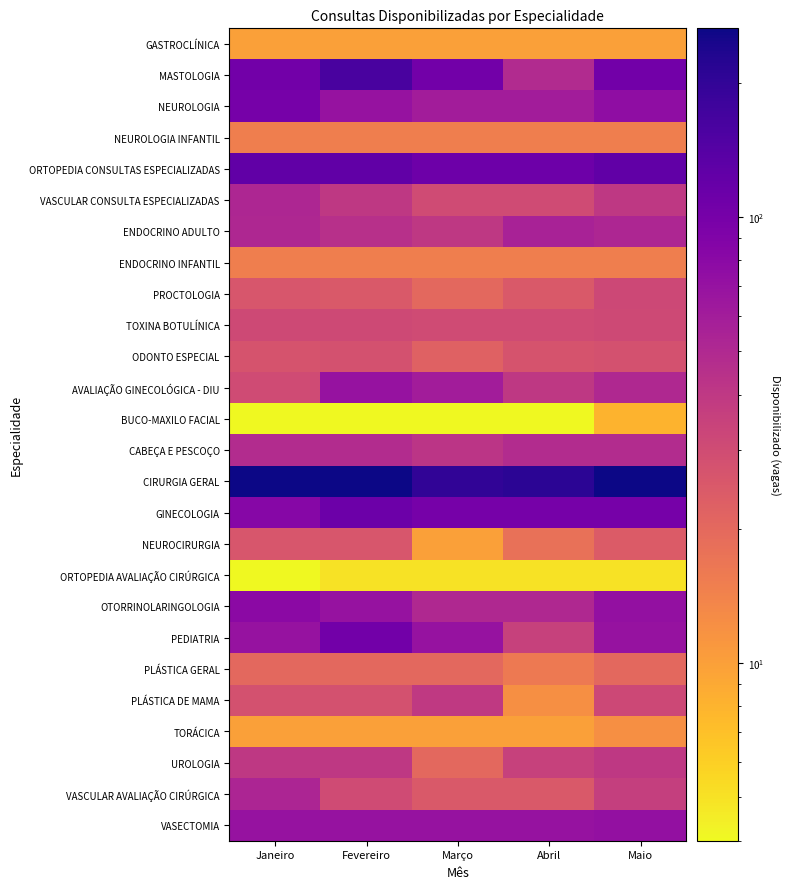

What is the difference between the highest and lowest values at Abril?

208